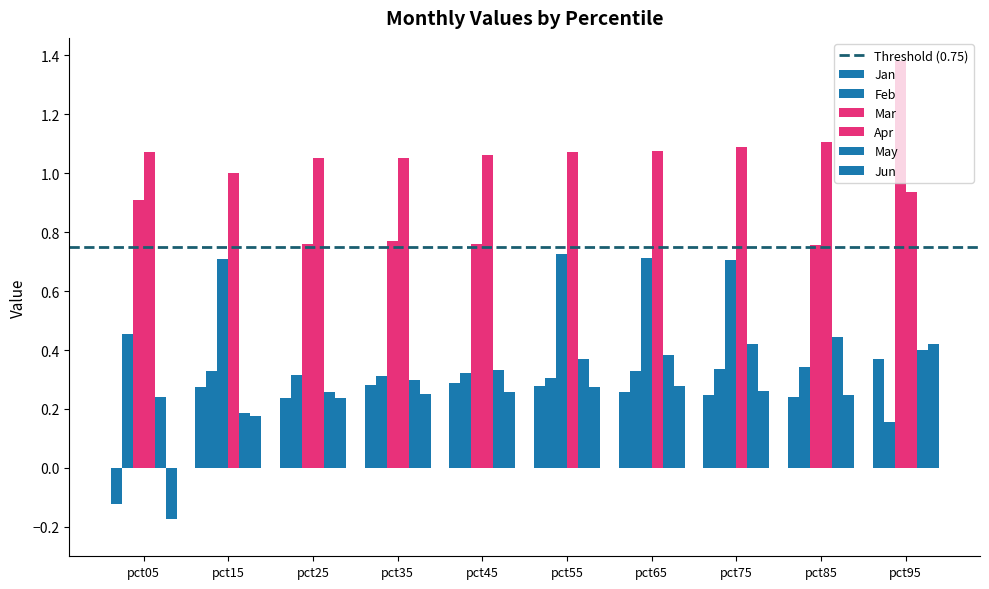

Between pct35 and pct95, which is larger?

pct95